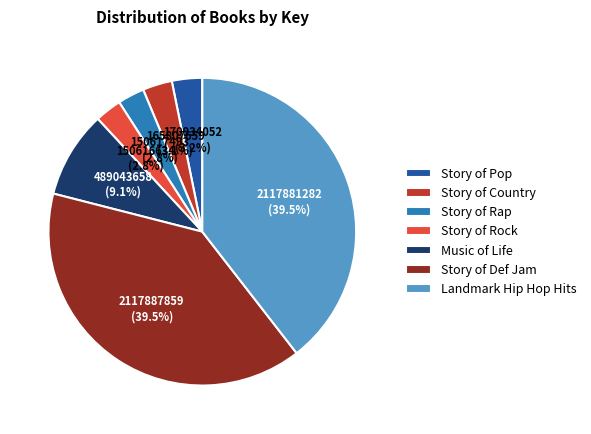

The Story of Country slice represents 3% of the pie. True or false?

True